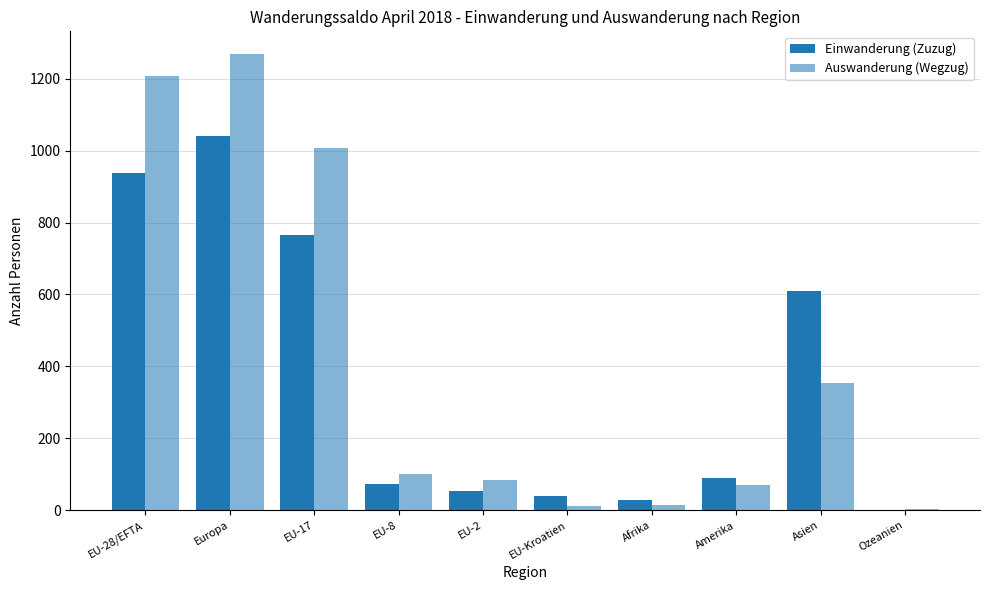

Are the bars grouped side by side (vs. stacked)?

Yes